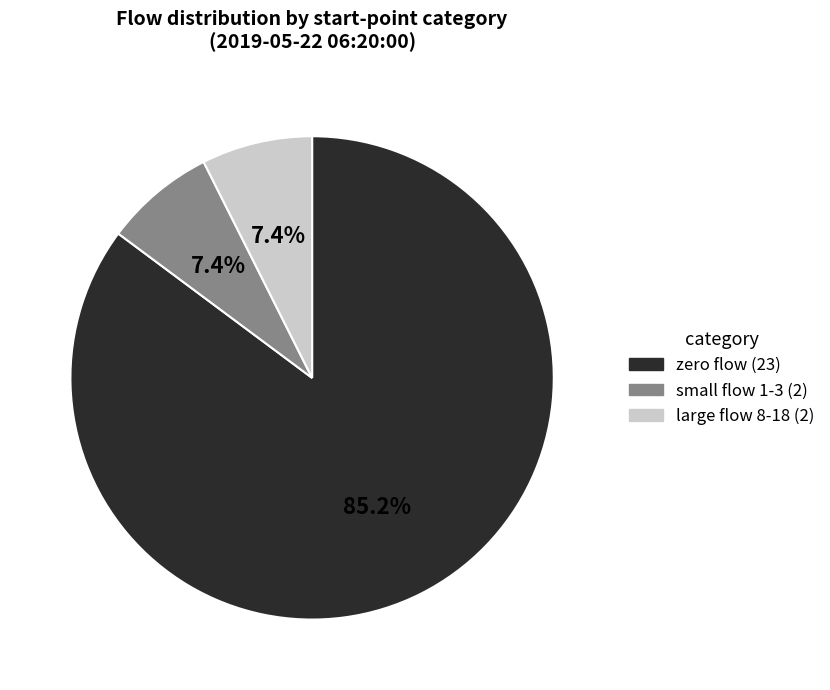

Which slice represents more than half of the pie?

zero flow (23)